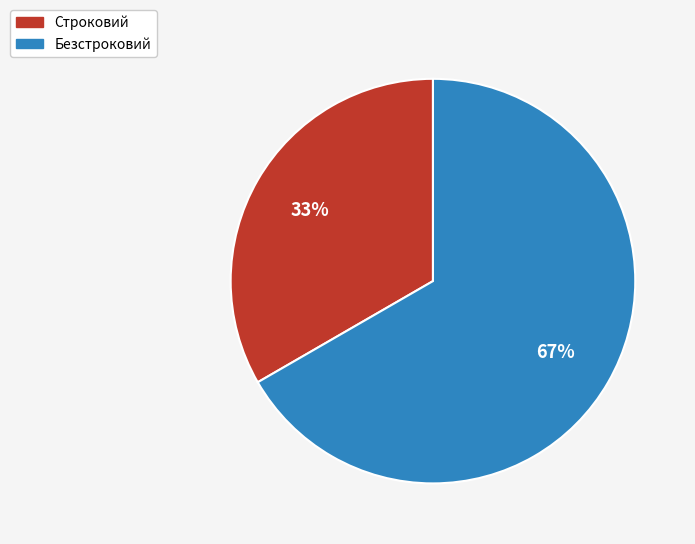

Rank the categories by value from lowest to highest.

Строковий, Безстроковий